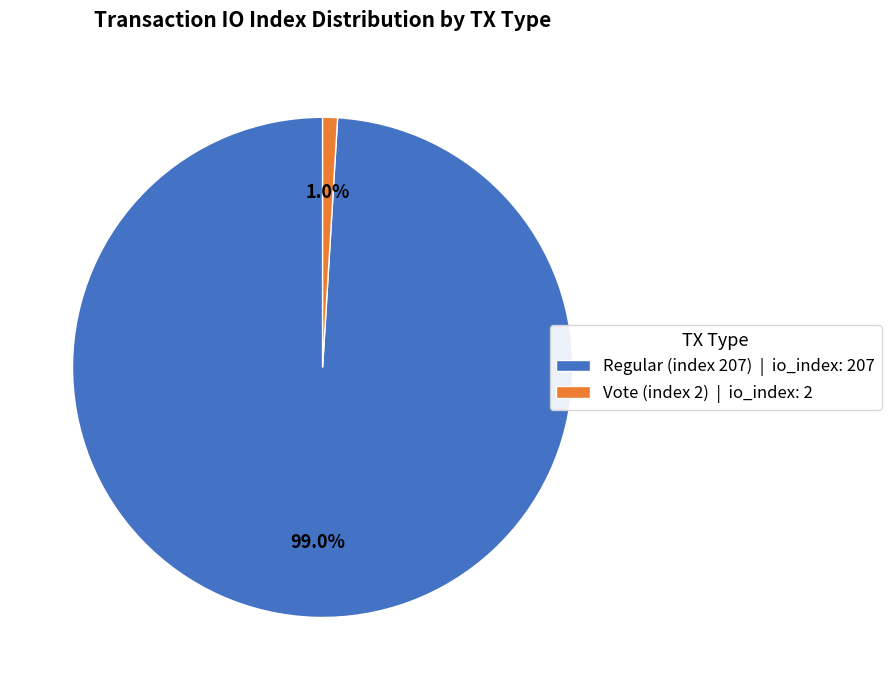

To the nearest percent, what portion does Vote (index 2) represent?

1%